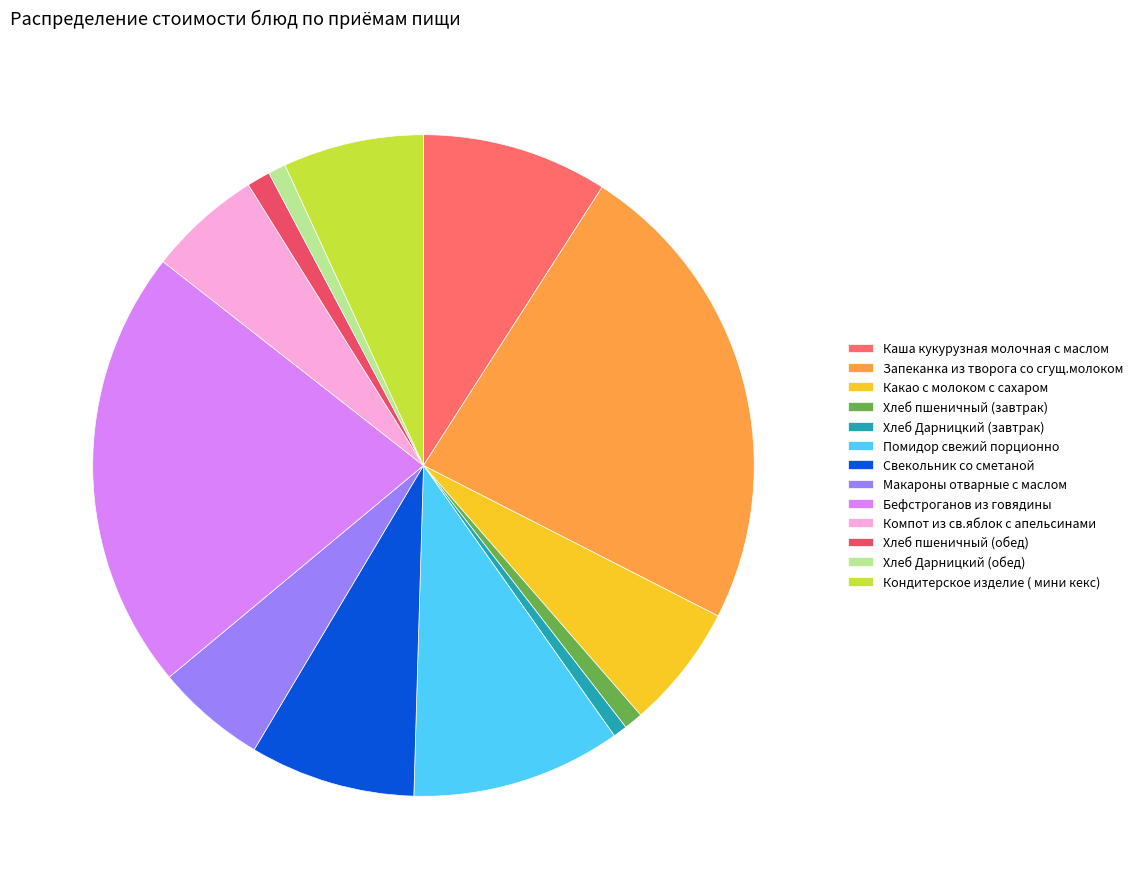

Is it true that Хлеб пшеничный (обед) is 12% of the pie?

False